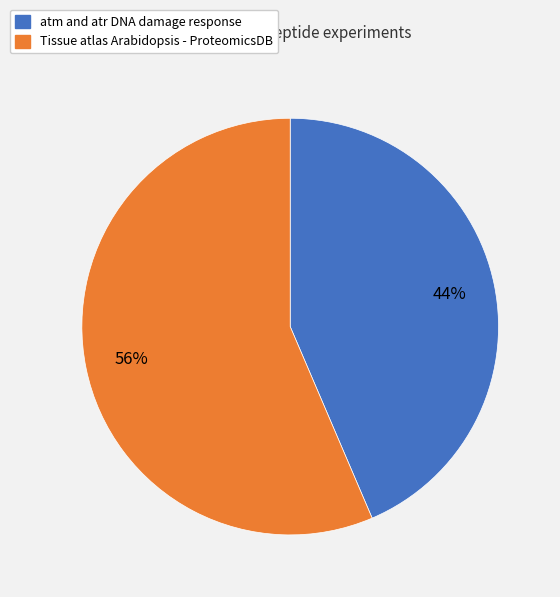

Rank the categories by value from highest to lowest.

Tissue atlas Arabidopsis - ProteomicsDB, atm and atr DNA damage response